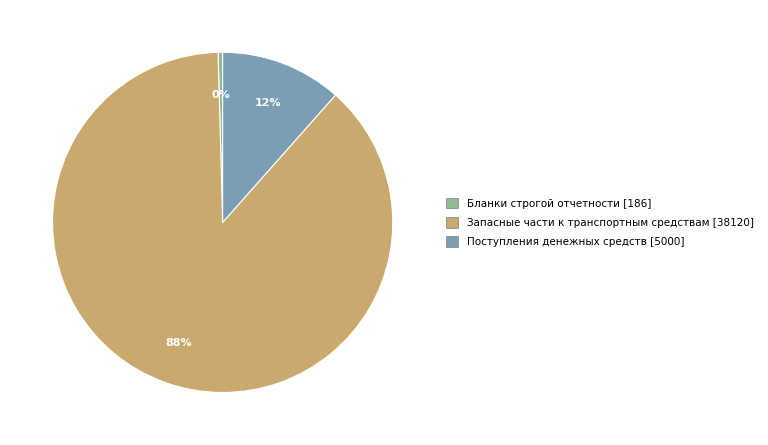

Is the sum of Запасные части к транспортным средствам [38120] and Поступления денежных средств [5000] greater than half?

Yes